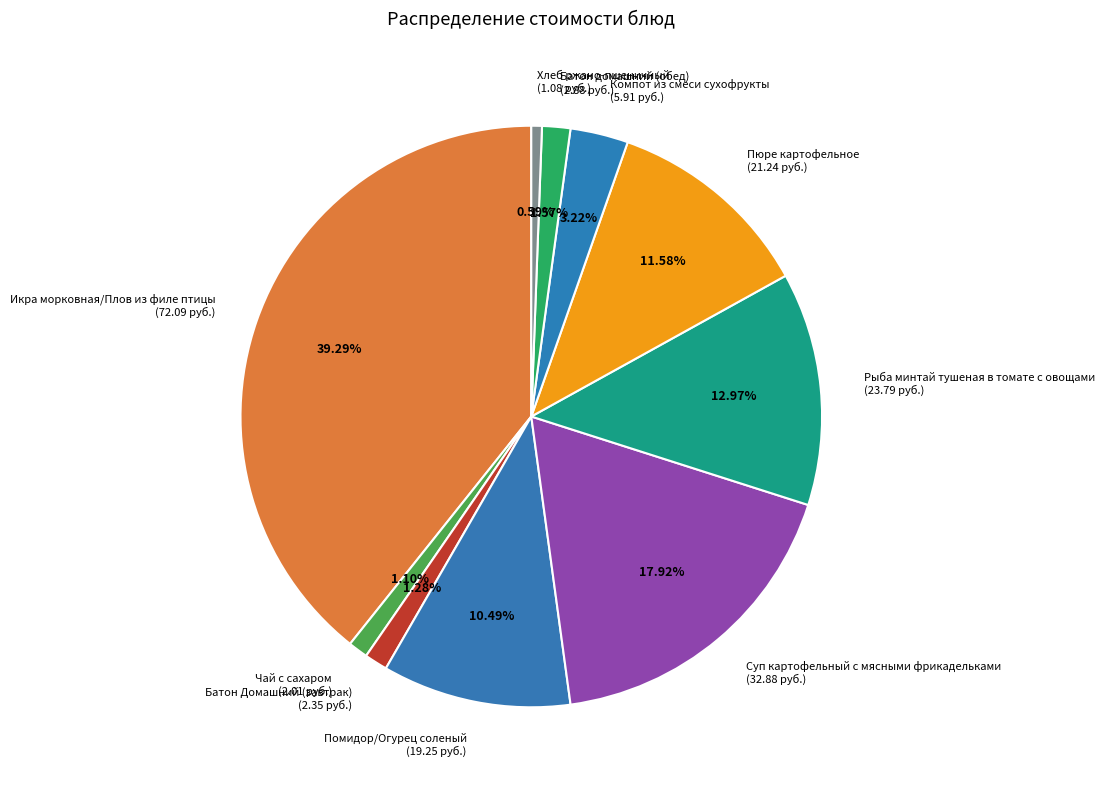

True or false: Хлеб ржано-пшеничный accounts for 11% of the total.

False